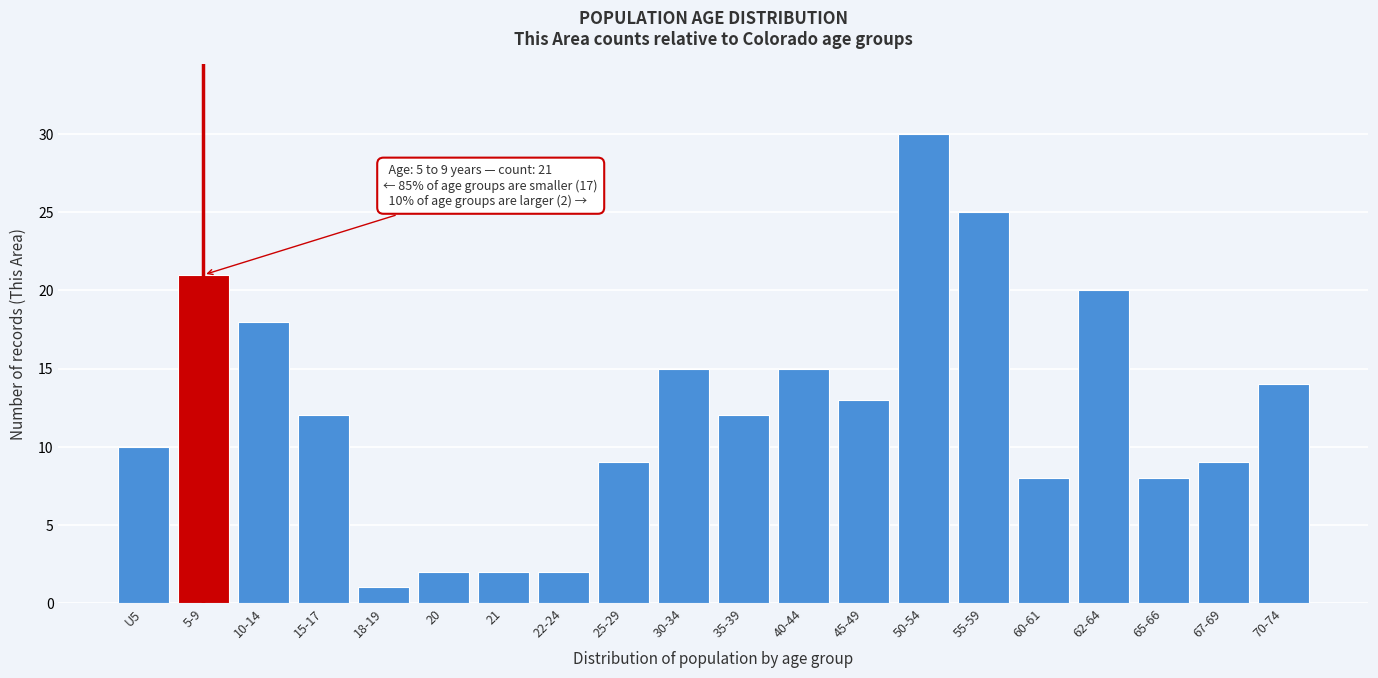

Reading left to right, extract all data points from this chart.

10	21	18	12	1	2	2	2	9	15	12	15	13	30	25	8	20	8	9	14